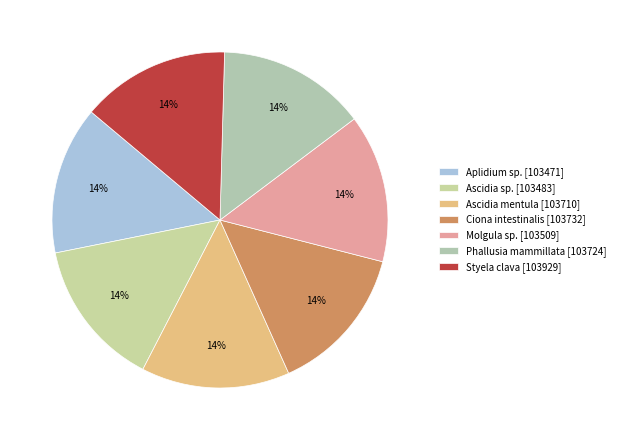

How many slices are in this pie chart?

7